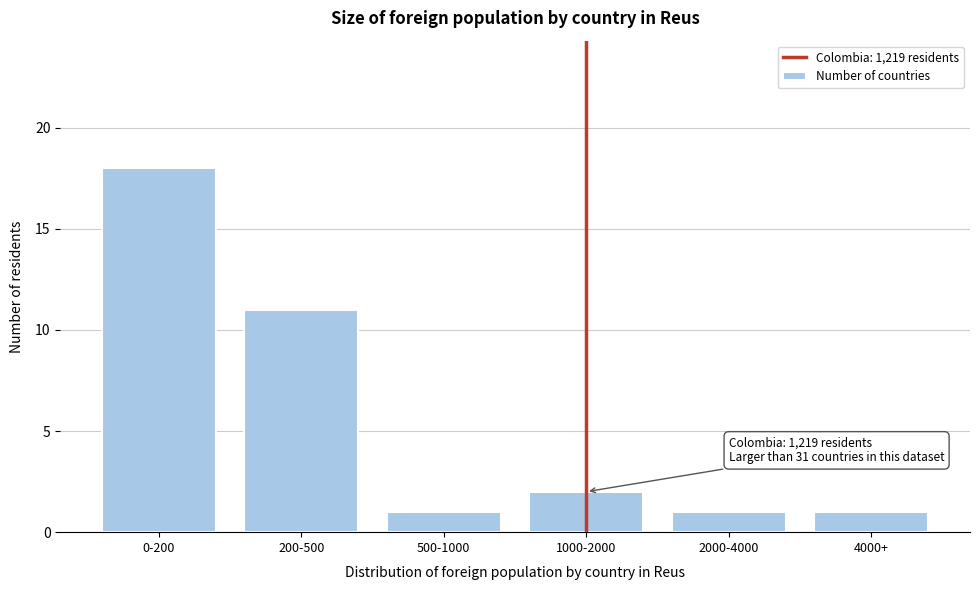

Reading left to right, list all the values displayed in this chart.

18	11	1	2	1	1